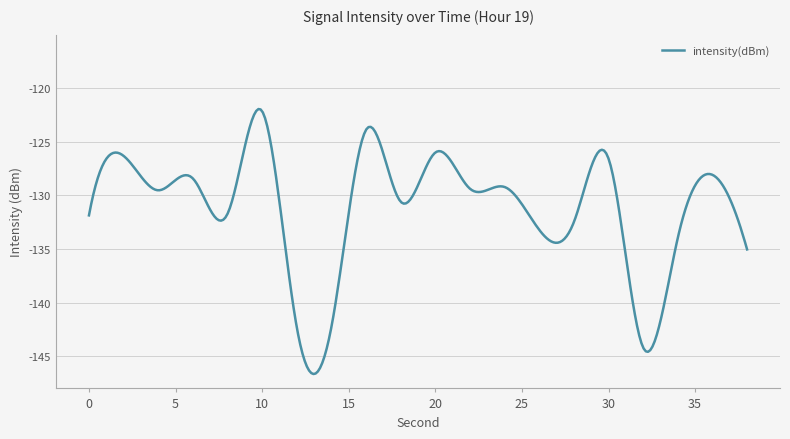

Does the chart display data point markers on the line(s)?

No